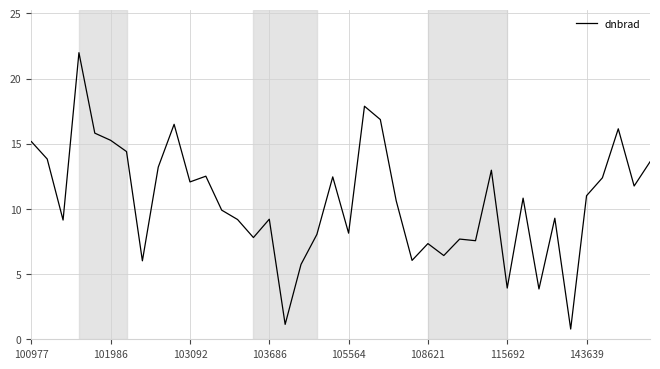

What is the minimum value shown in the chart?

0.8